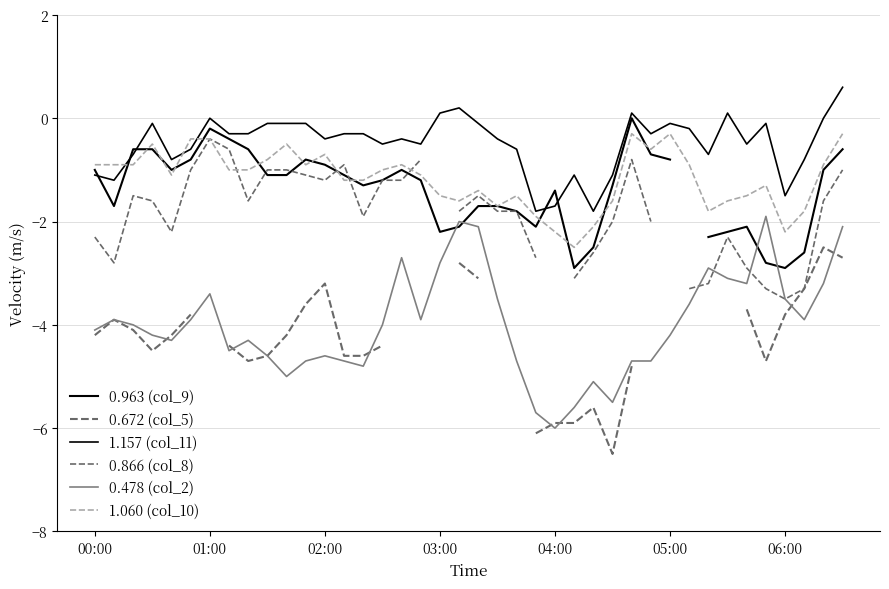

At how many categories does at least one series exceed -4?

40